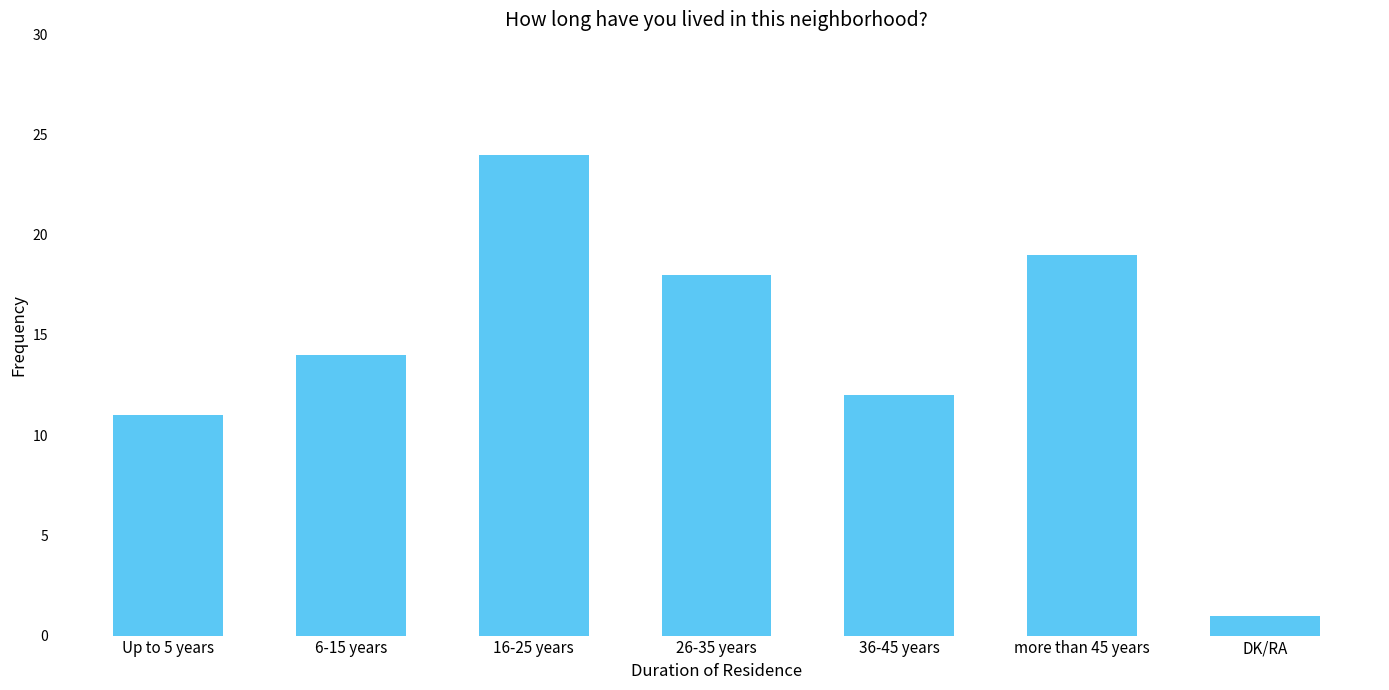

What position from the right is 6-15 years?

6